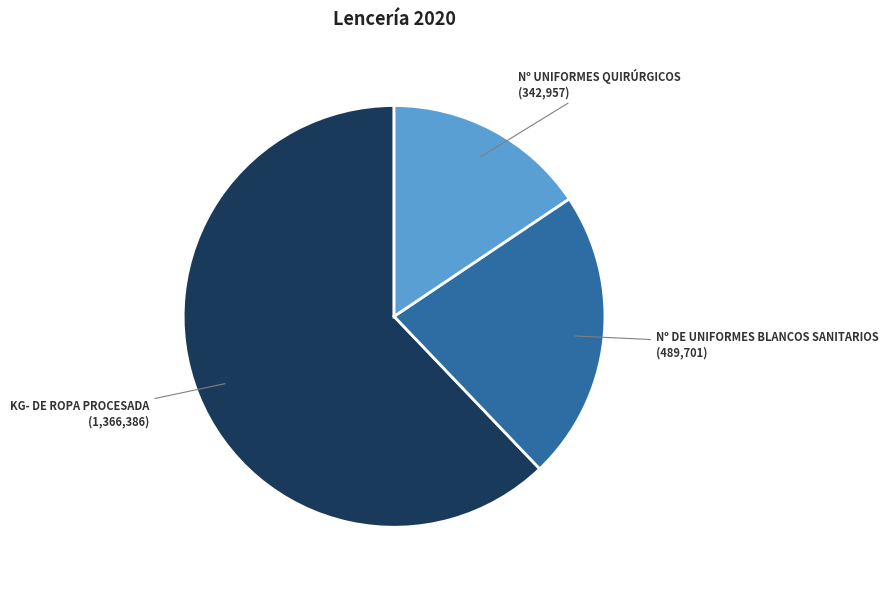

Is there any slice that represents more than half of the pie?

Yes